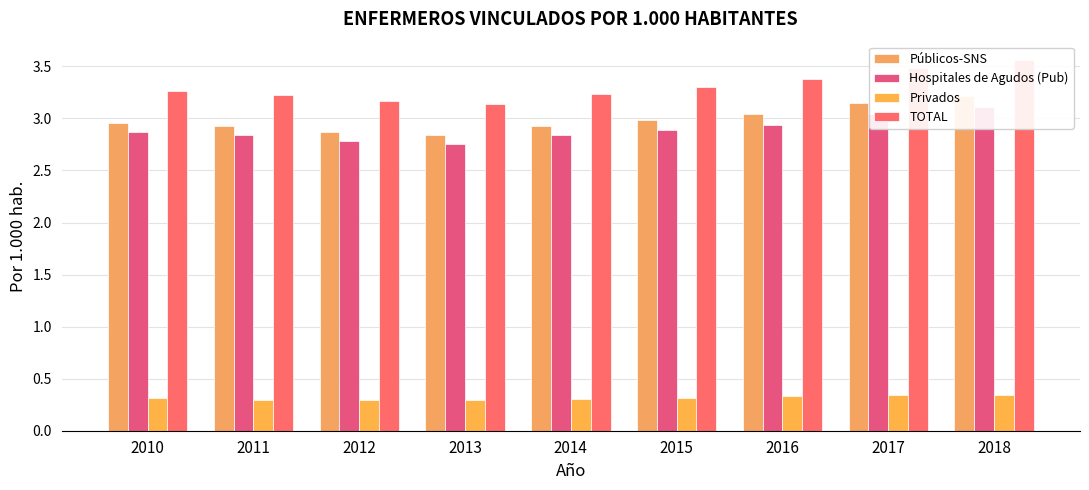

What are all the series names shown in the legend?

Públicos-SNS, Hospitales de Agudos (Pub), Privados, TOTAL